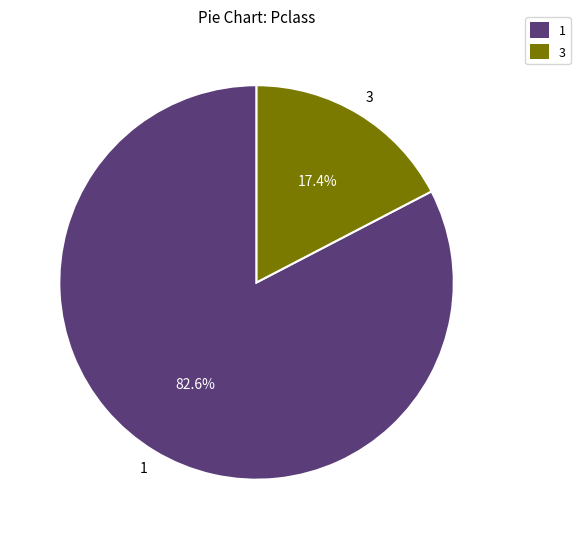

To the nearest percent, what is the difference between the largest and smallest slice percentages?

65%